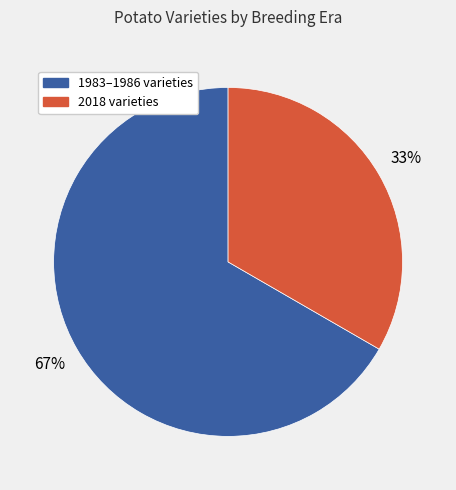

Does any single category account for the majority?

Yes